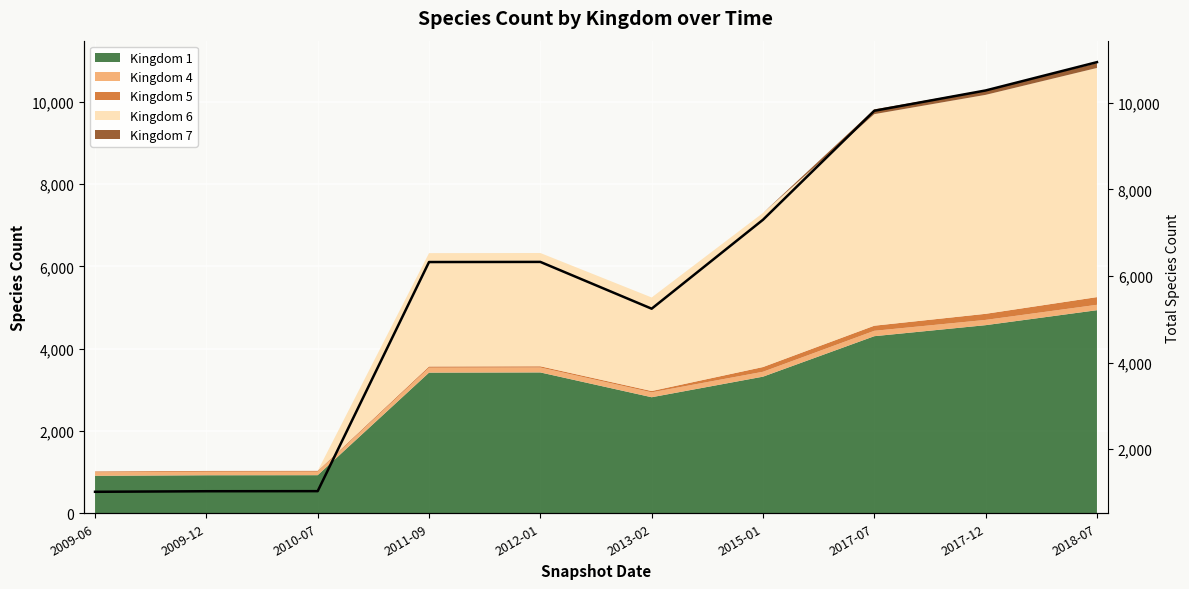

What is the sum of the values at 2013-02 and 2010-07?

6277